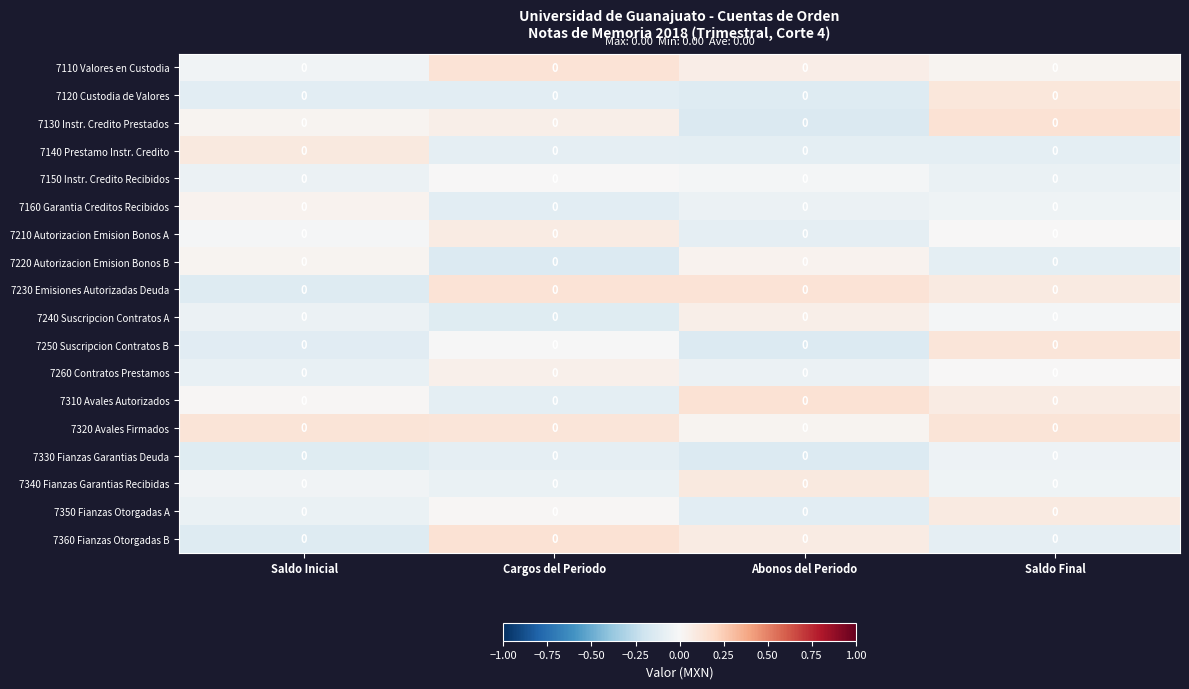

Between Cargos del Periodo and Saldo Final, which series saw the biggest shift?

7360 Fianzas Otorgadas B